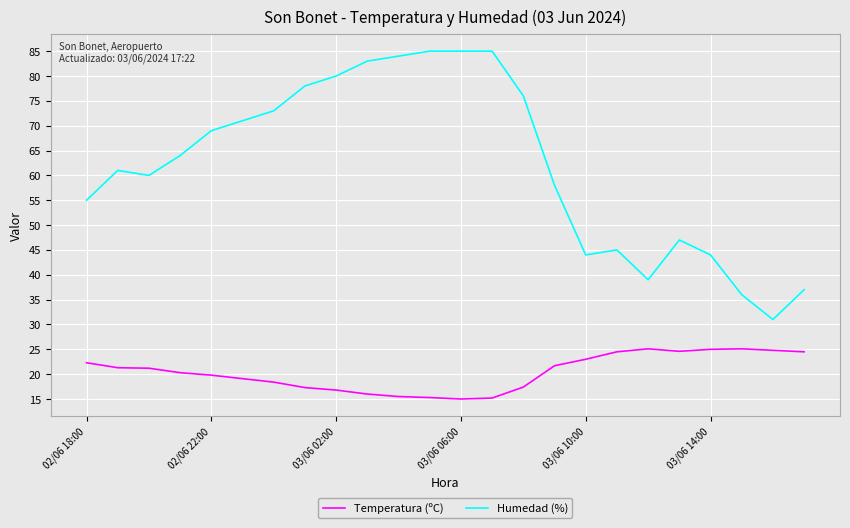

In Humedad (%), how many points are lower than both neighbors (excluding endpoints)?

4